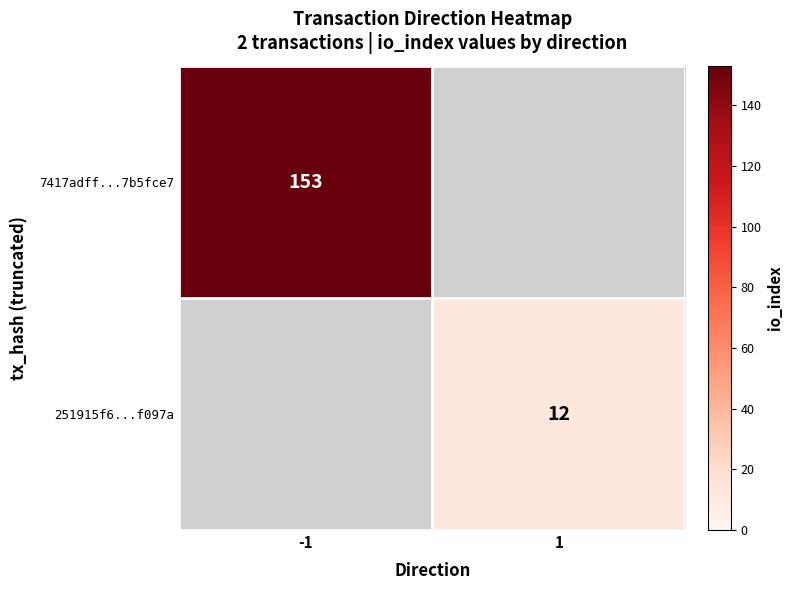

True or false: 7417adff...7b5fce7 has a value of 153 at -1.

True